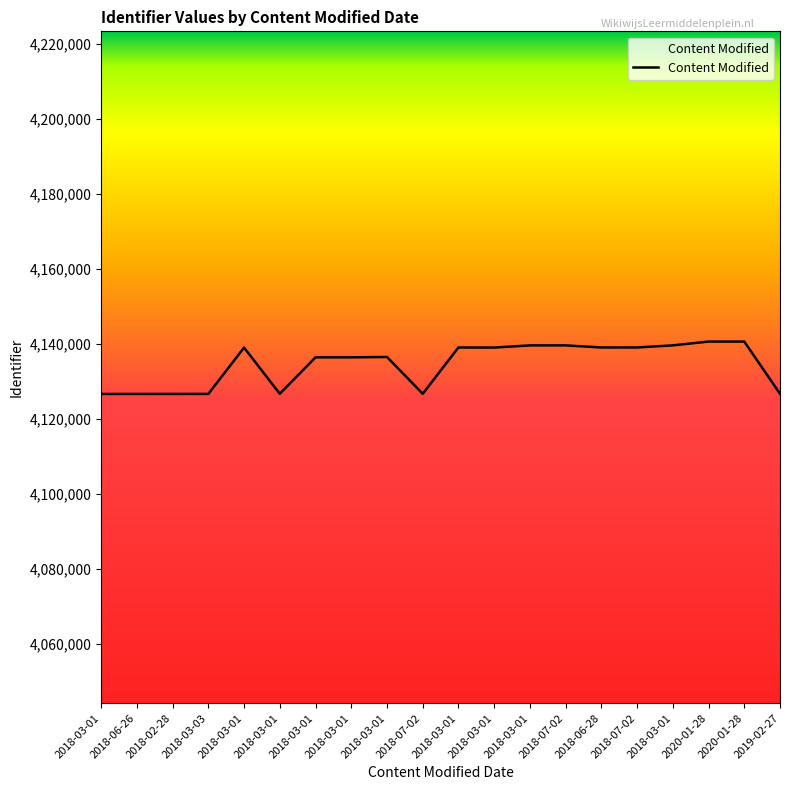

Does the chart have visible grid lines?

No